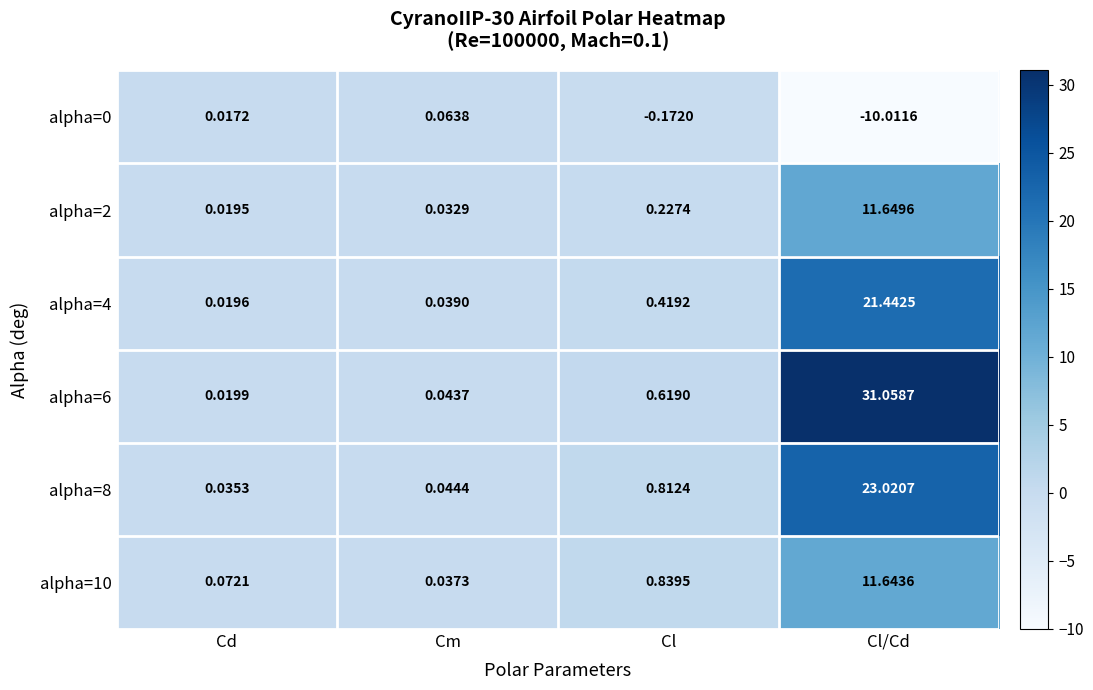

Where is alpha=8 nearest to the value 11?

Cl